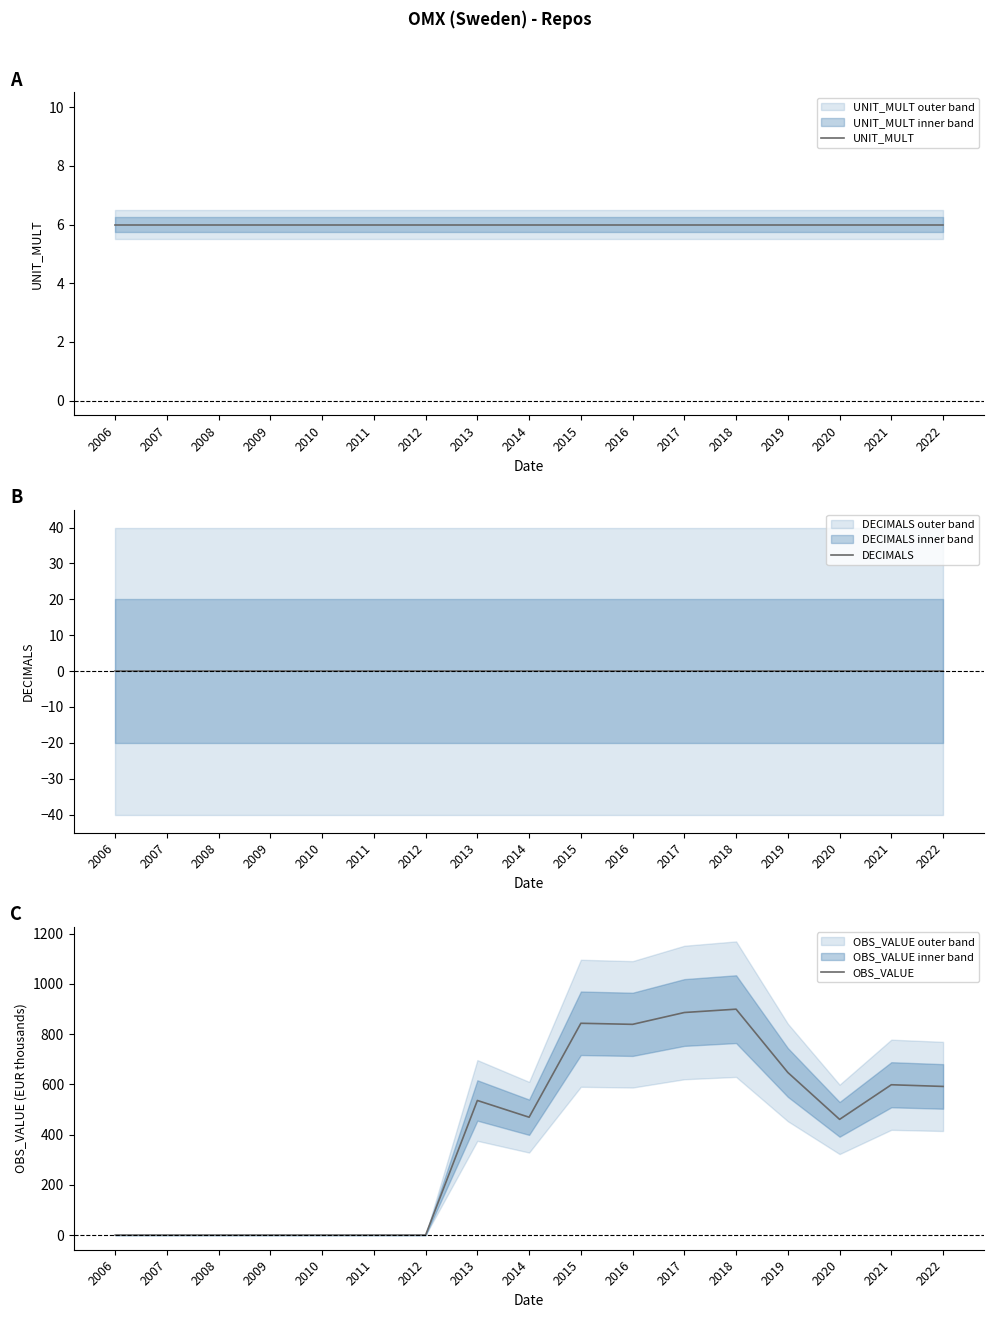

How many values in the OBS_VALUE series exceed 469?

9